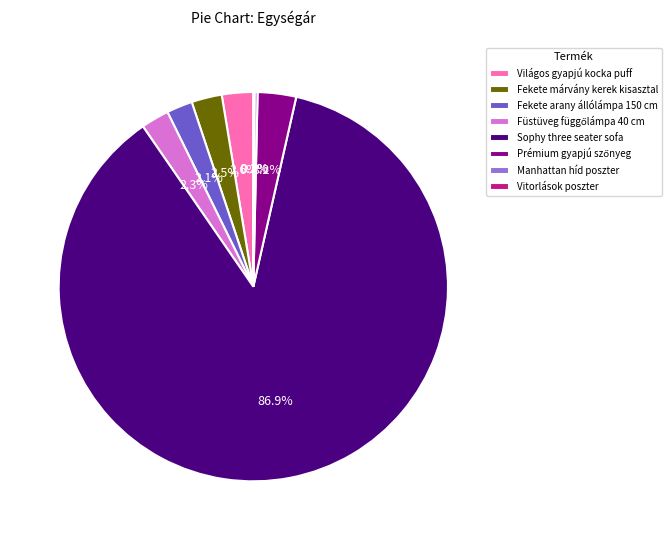

Is Fekete márvány kerek kisasztal the majority of the pie?

No